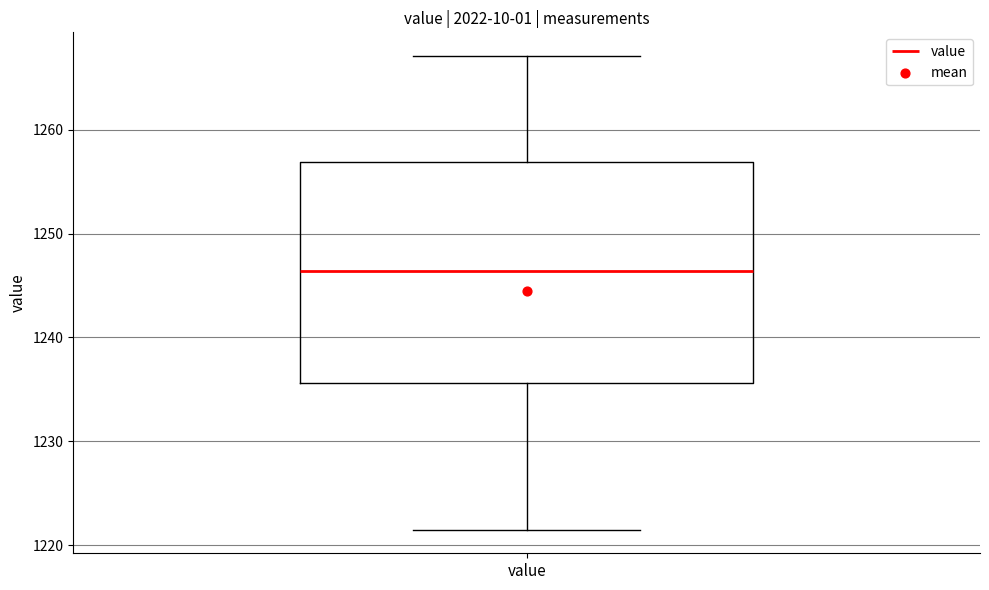

Read this box plot against the y-axis: the position of the median line, the range covered by the box, and the ends of both whiskers. The values are not printed on the chart, so give them approximately, as read against the axis.

median 1246, box 1236 to 1257, whiskers 1222 to 1267